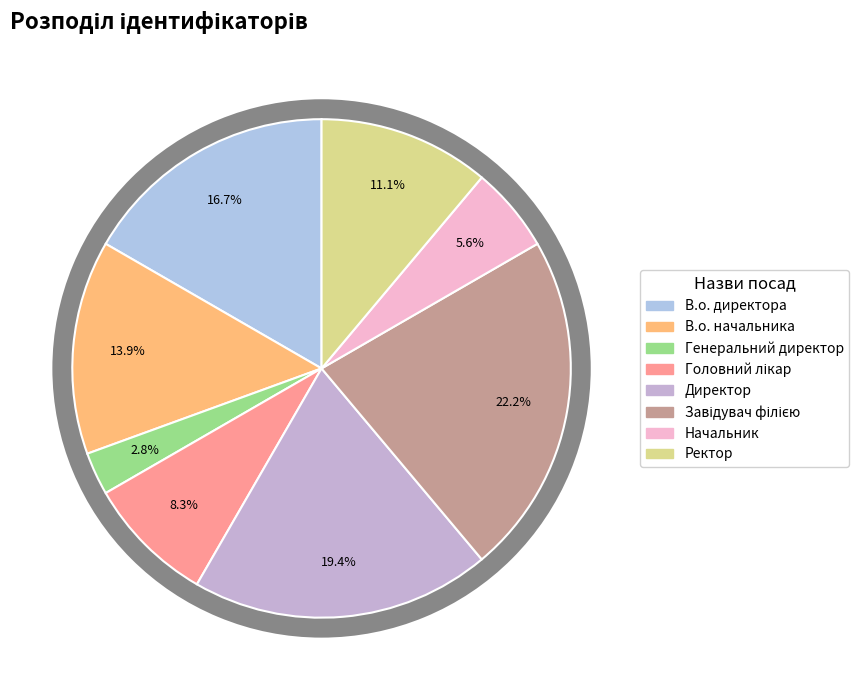

Which slice is the largest?

Завідувач філією